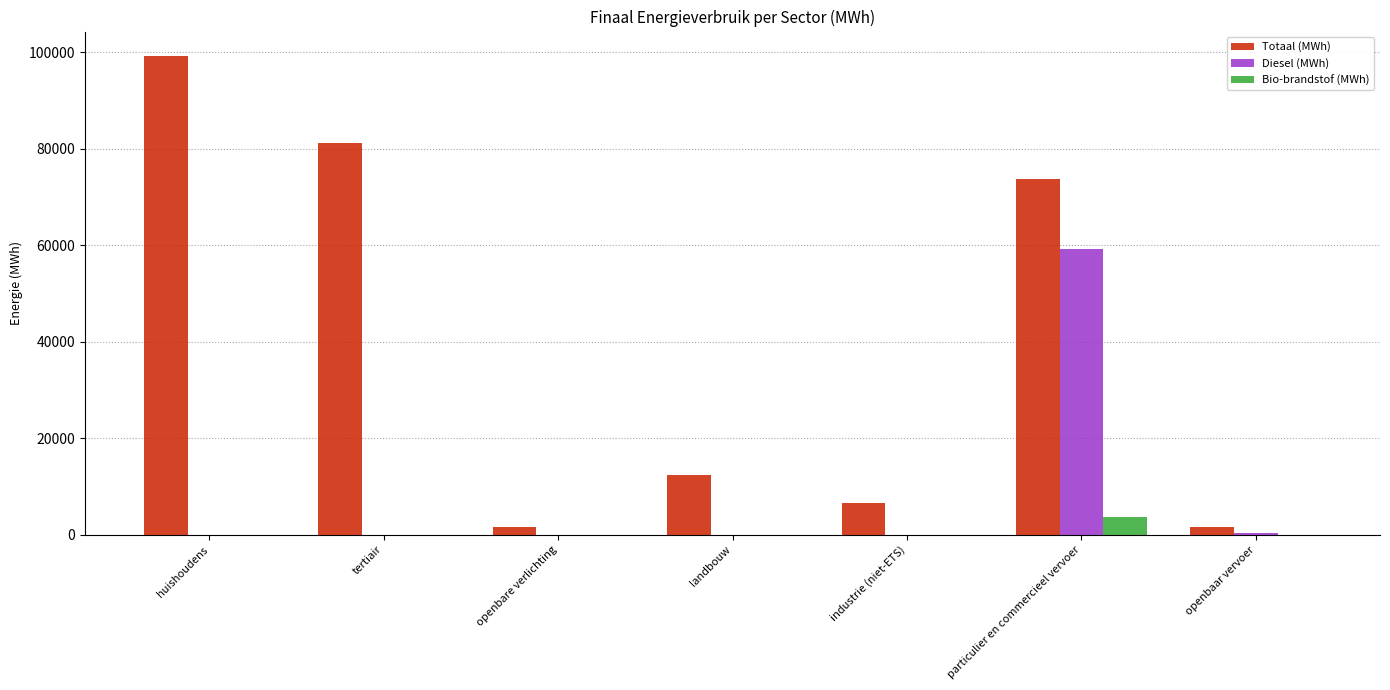

Which series changed the most between huishoudens and tertiair?

Totaal (MWh)